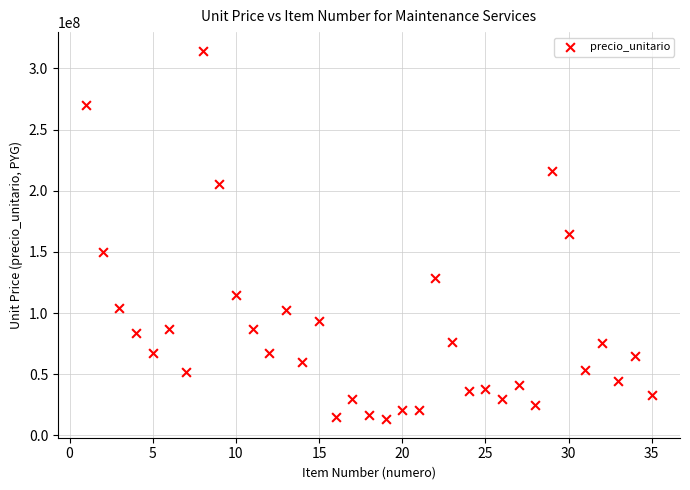

What is the range of X values (max minus min)?

34